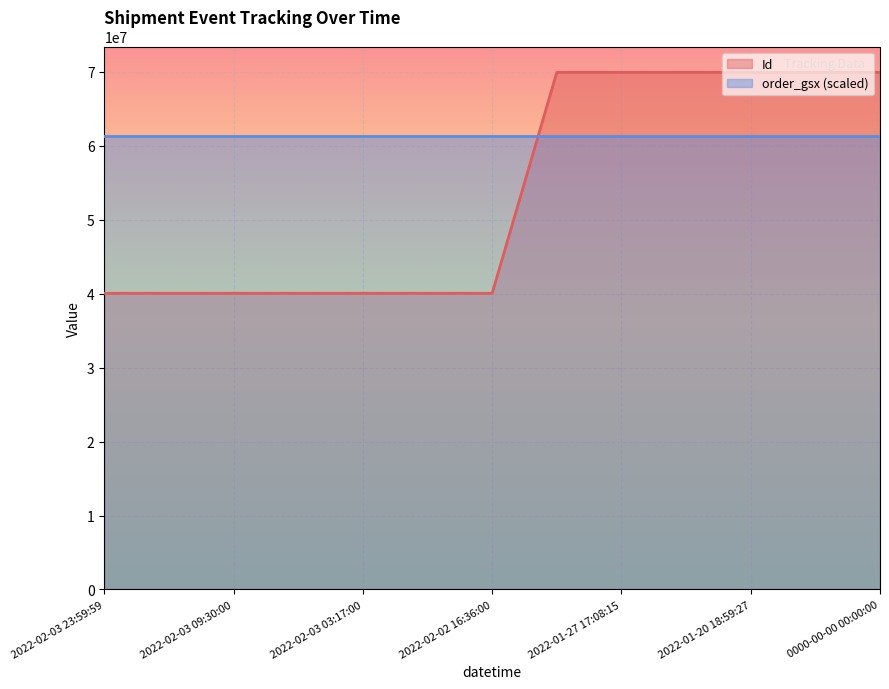

List the labels in order of value, largest first.

2022-01-20 18:59:27, 2022-01-20 20:22:55, 2022-01-20 00:00:00, 2022-02-01 08:03:05, 2022-01-27 17:08:15, 0000-00-00 00:00:00, 2022-02-03 23:59:59, 2022-02-03 11:42:00, 2022-02-03 09:30:00, 2022-02-03 06:17:00, 2022-02-03 03:17:00, 2022-02-02 21:51:00, 2022-02-02 16:36:00